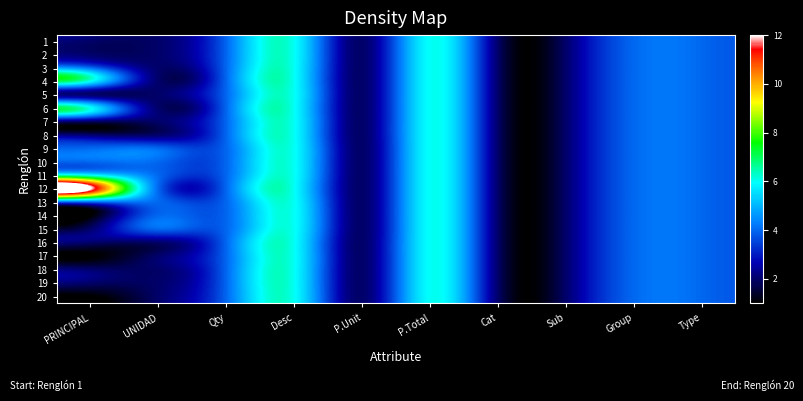

At which category does the chart reach its peak across all series?

PRINCIPAL